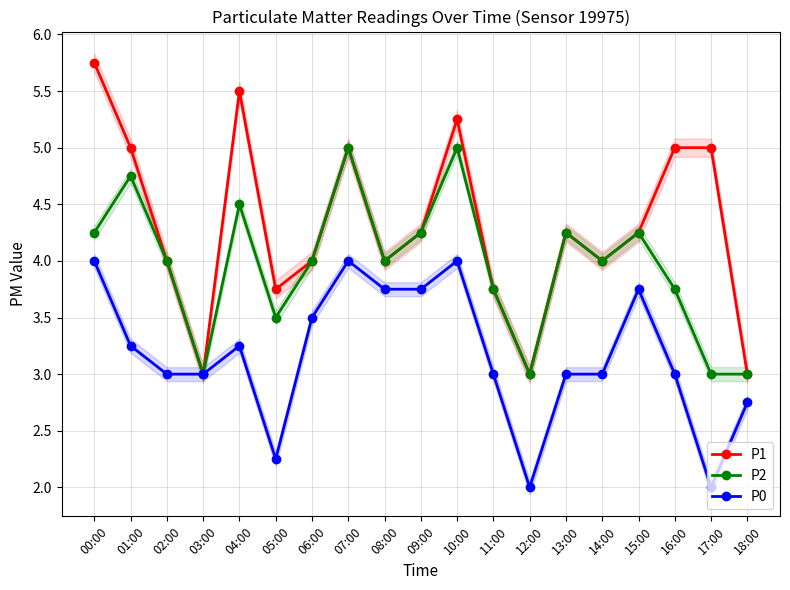

What is the label of the 3rd point from the left?

02:00